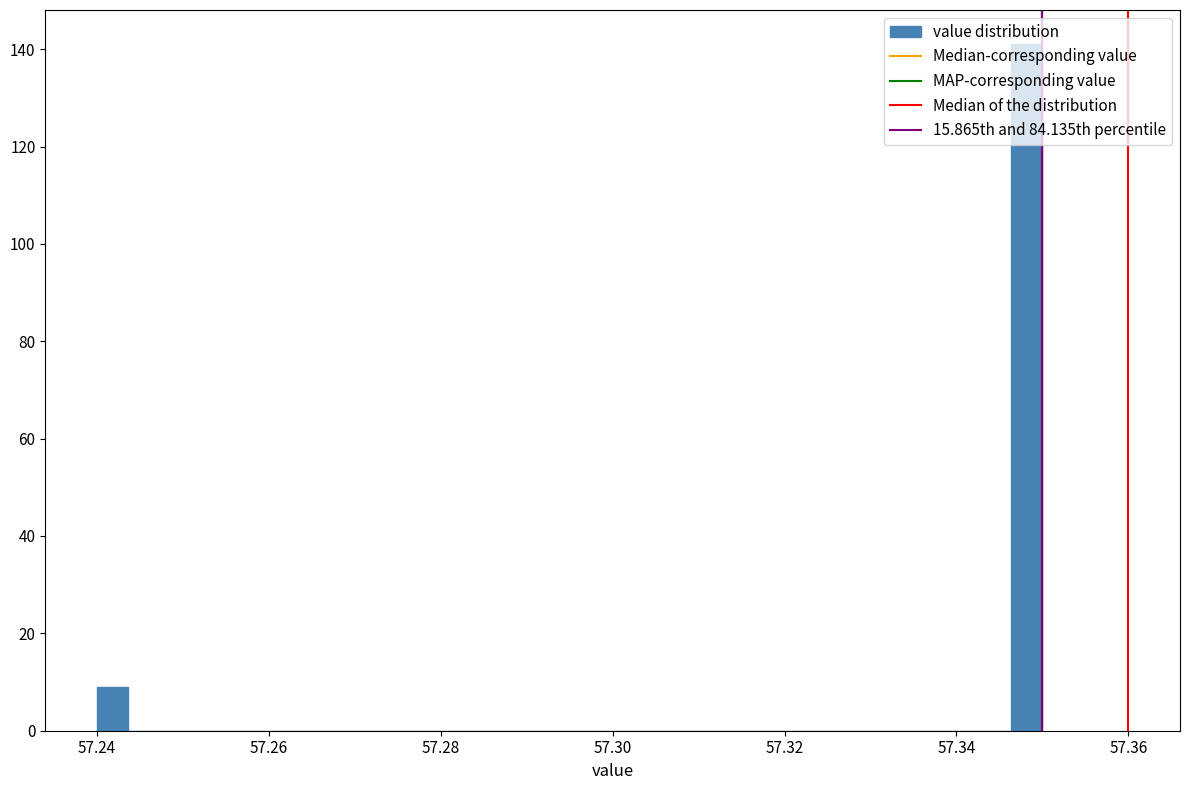

Around what value on the x-axis is the tallest bar? Give the approximate position of its centre, as read against the axis.

57.348